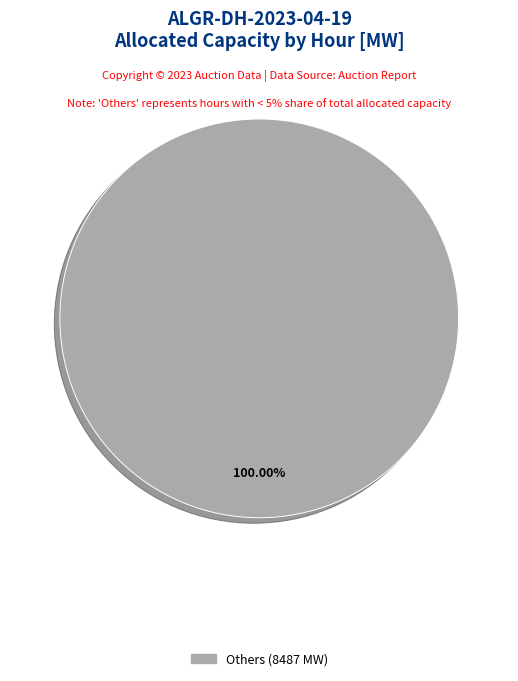

Does any single category account for the majority?

Yes